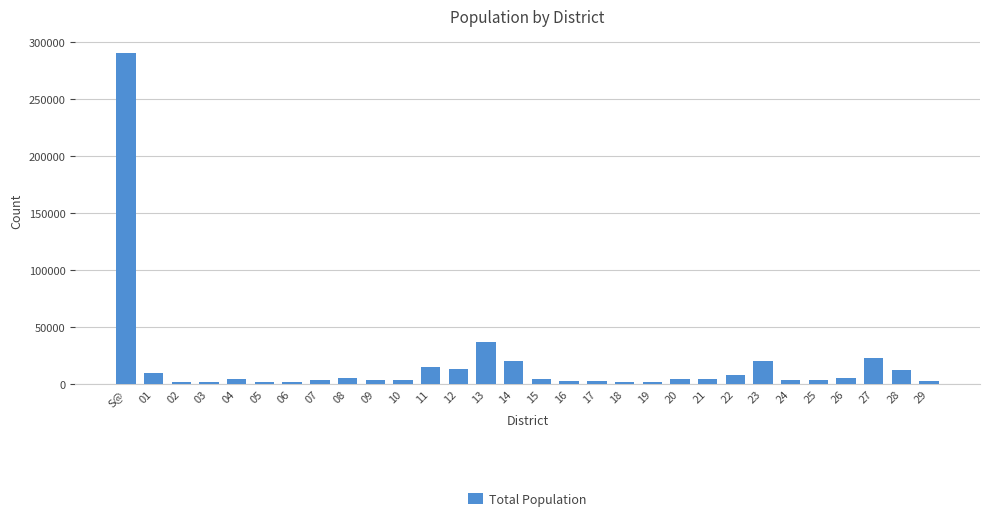

Which has a higher value, 12 or 26?

12